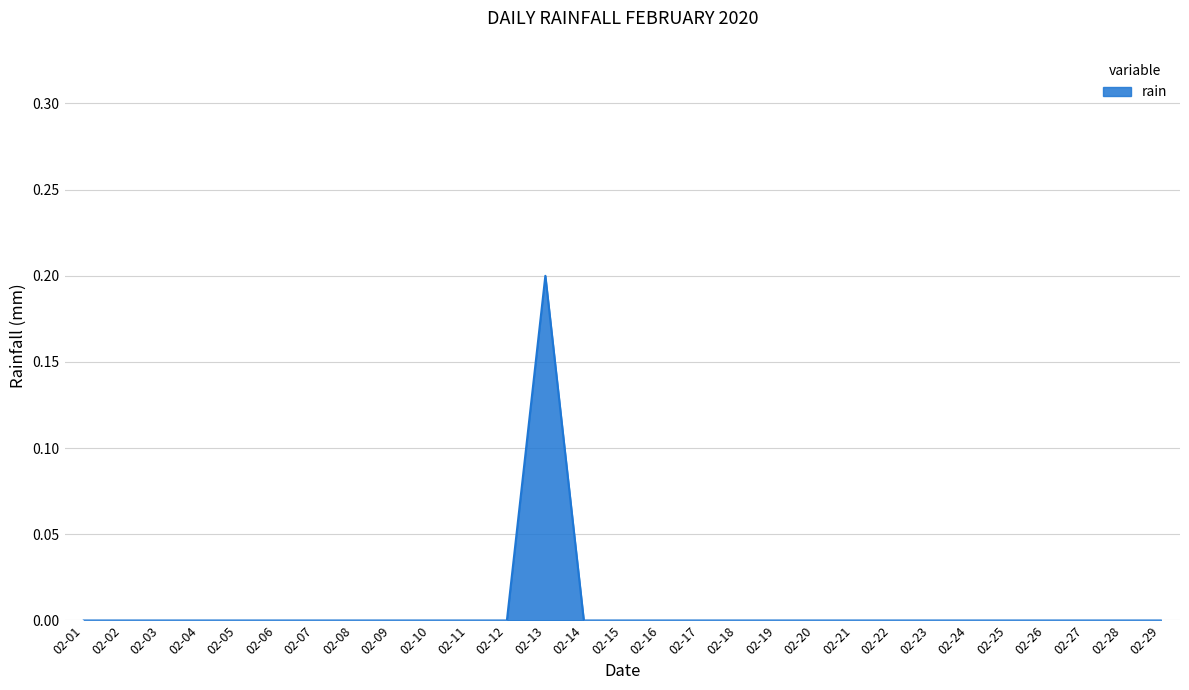

Reading left to right, transcribe all the data shown in this chart.

02-01=0.0	02-02=0.0	02-03=0.0	02-04=0.0	02-05=0.0	02-06=0.0	02-07=0.0	02-08=0.0	02-09=0.0	02-10=0.0	02-11=0.0	02-12=0.0	02-13=0.2	02-14=0.0	02-15=0.0	02-16=0.0	02-17=0.0	02-18=0.0	02-19=0.0	02-20=0.0	02-21=0.0	02-22=0.0	02-23=0.0	02-24=0.0	02-25=0.0	02-26=0.0	02-27=0.0	02-28=0.0	02-29=0.0